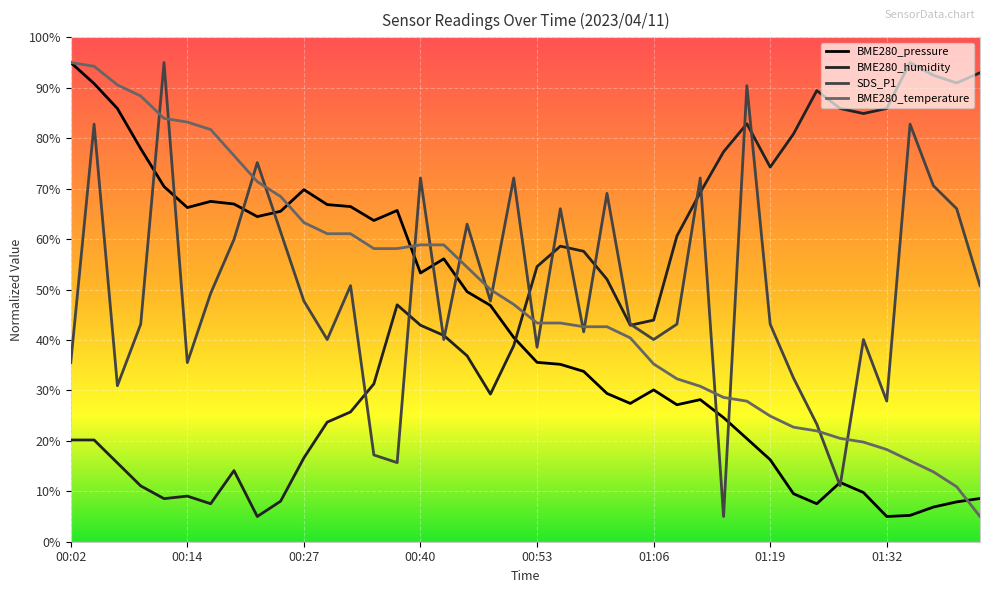

What is the approximate value of BME280_humidity at 00:12?

8.5